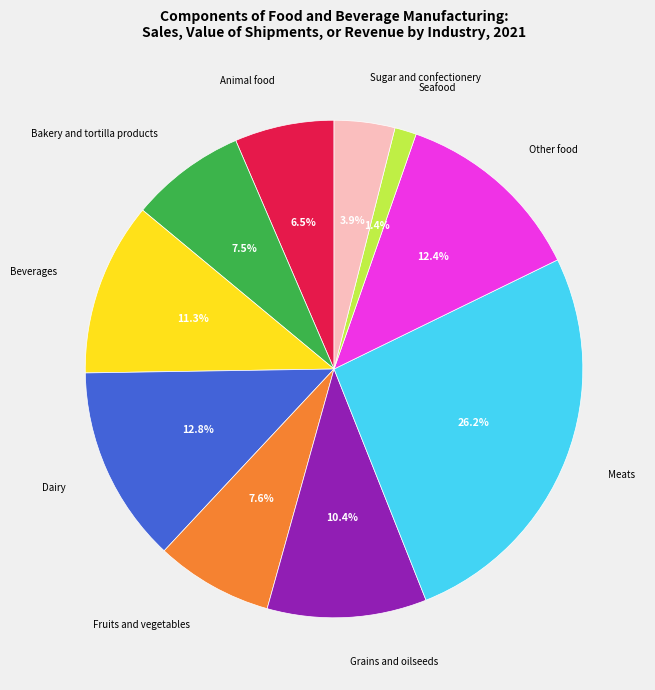

Which category has the smallest portion of the pie?

Seafood